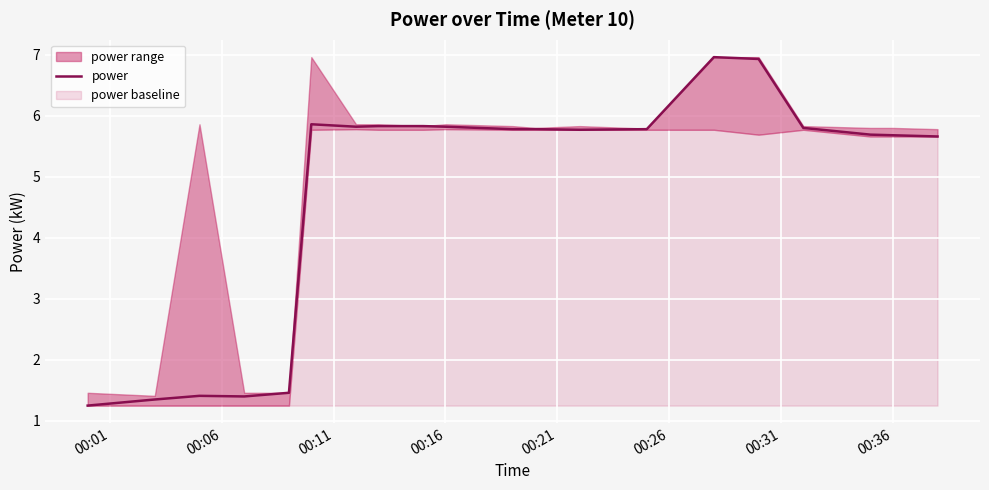

The power series shows 5.8 at 00:16. True or false?

True